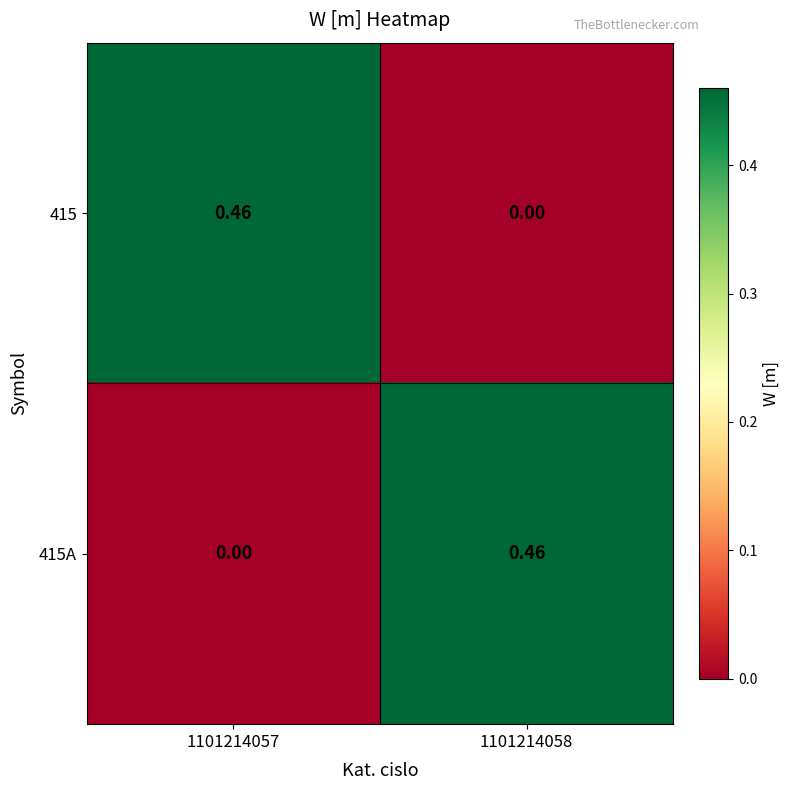

Is the value of 415A at 1101214057 greater than the value of 415 at 1101214057?

No